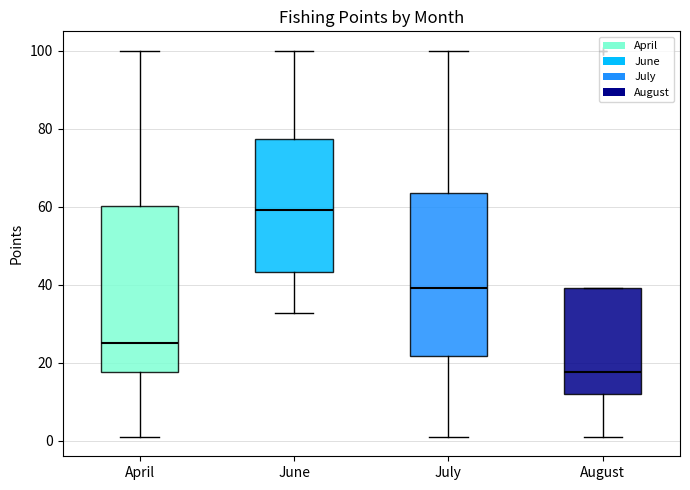

Which box has the lowest median line?

August